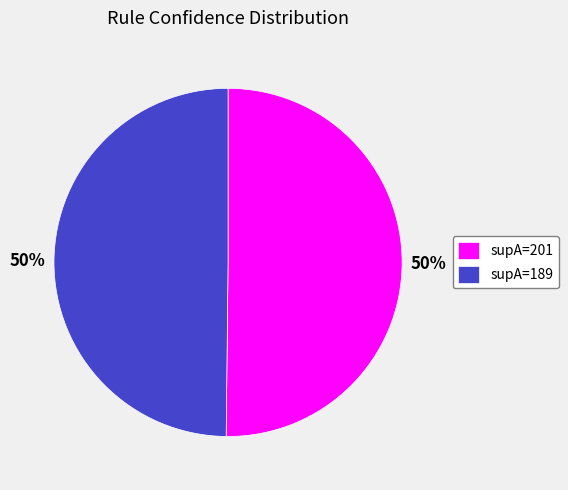

The supA=189 slice represents 38% of the pie. True or false?

False